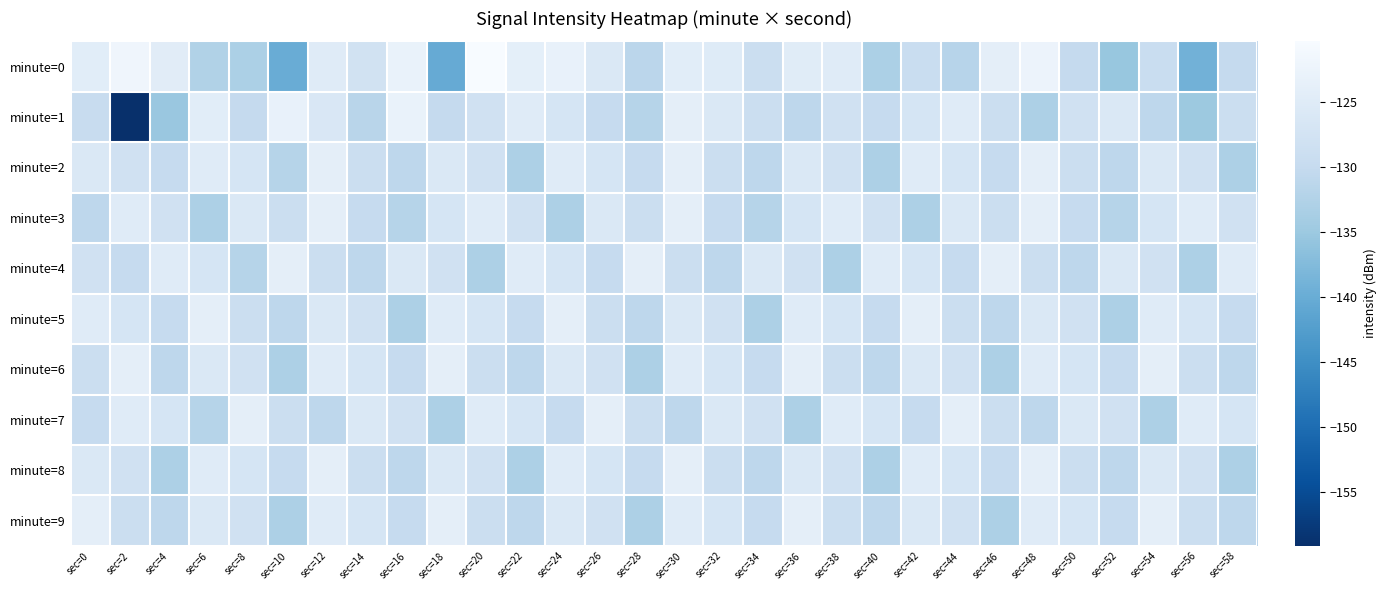

Which series has the largest total across all categories?

minute=5